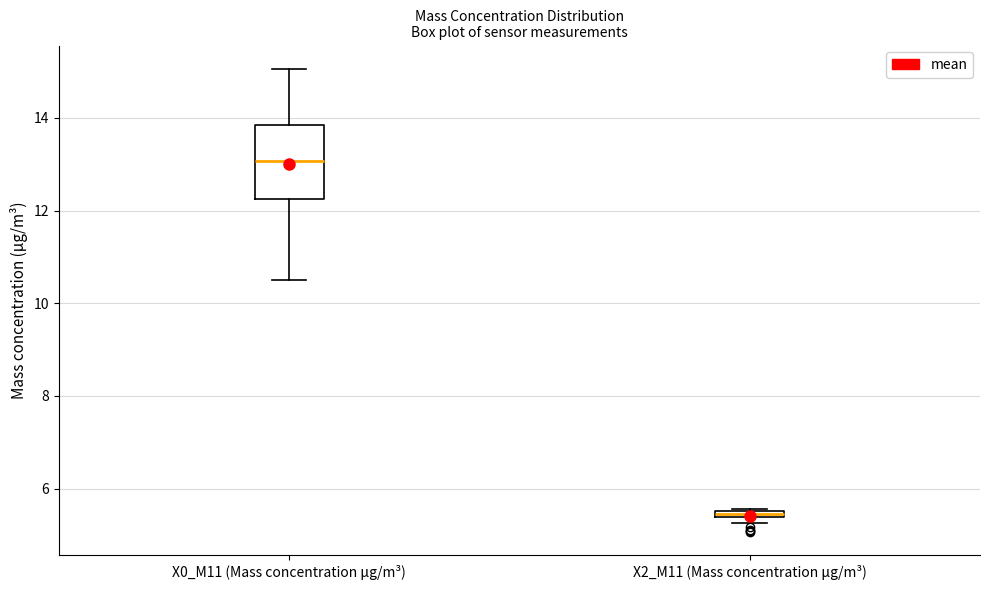

Where is the upper edge of the box for X2_M11 (Mass concentration μg/m³) on the y-axis? The values are not printed on the chart, so give them approximately, as read against the axis.

5.6